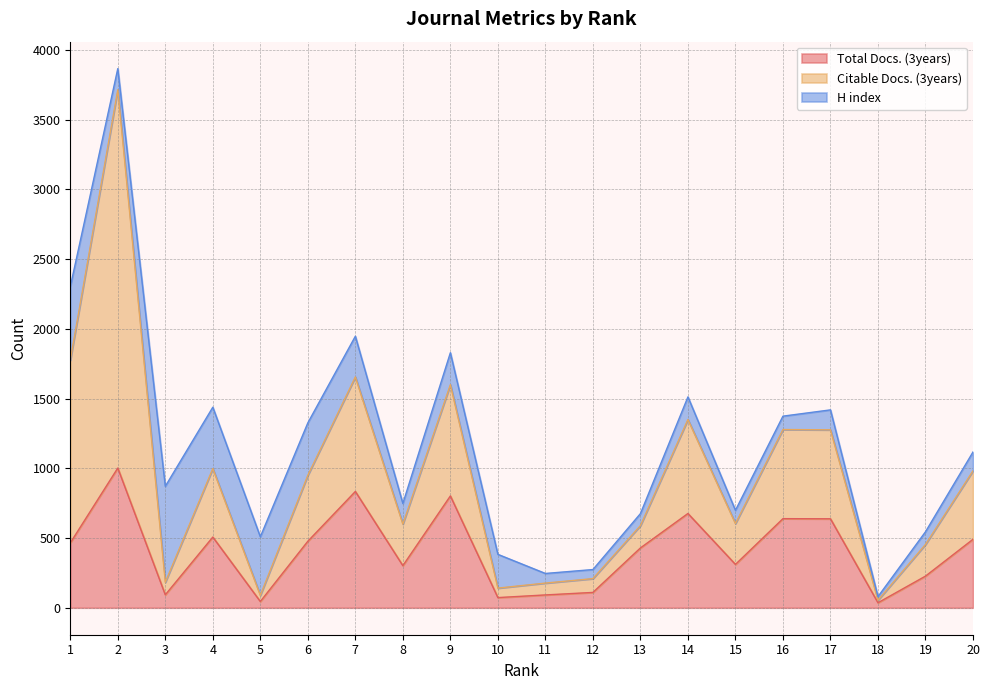

What is the total value across all series at 8?

748